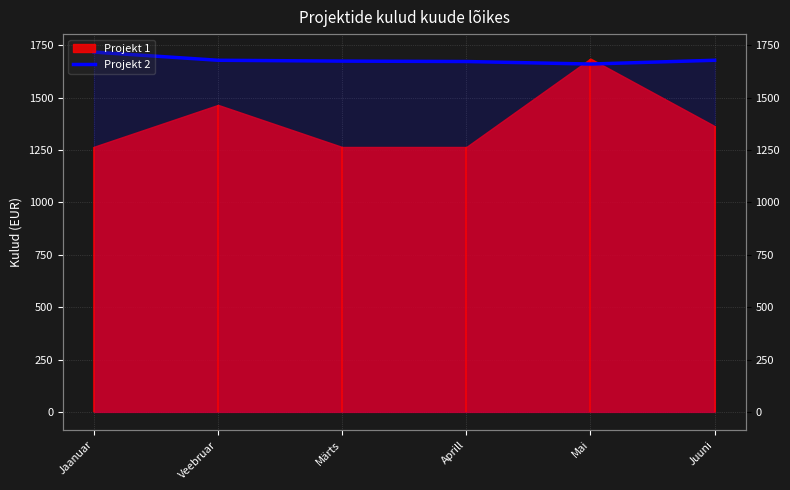

True or false: there are more than 1 points higher than both neighbors.

False